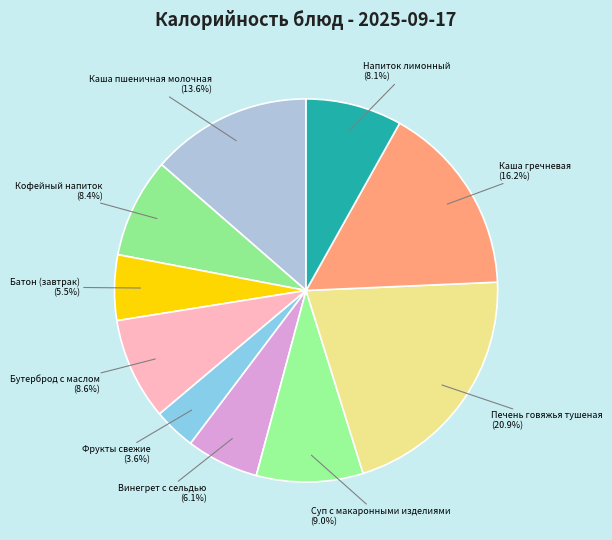

To the nearest percent, what is the combined percentage of Кофейный напиток and Бутерброд с маслом?

17%